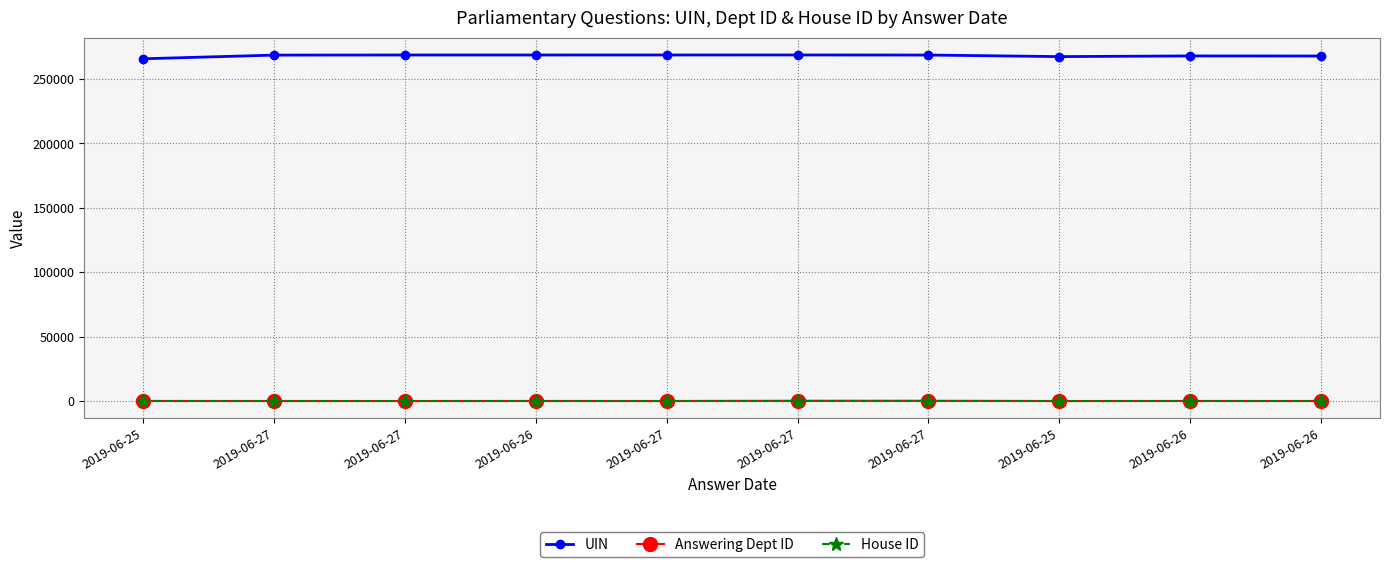

What is the label of the 8th point from the right?

2019-06-27